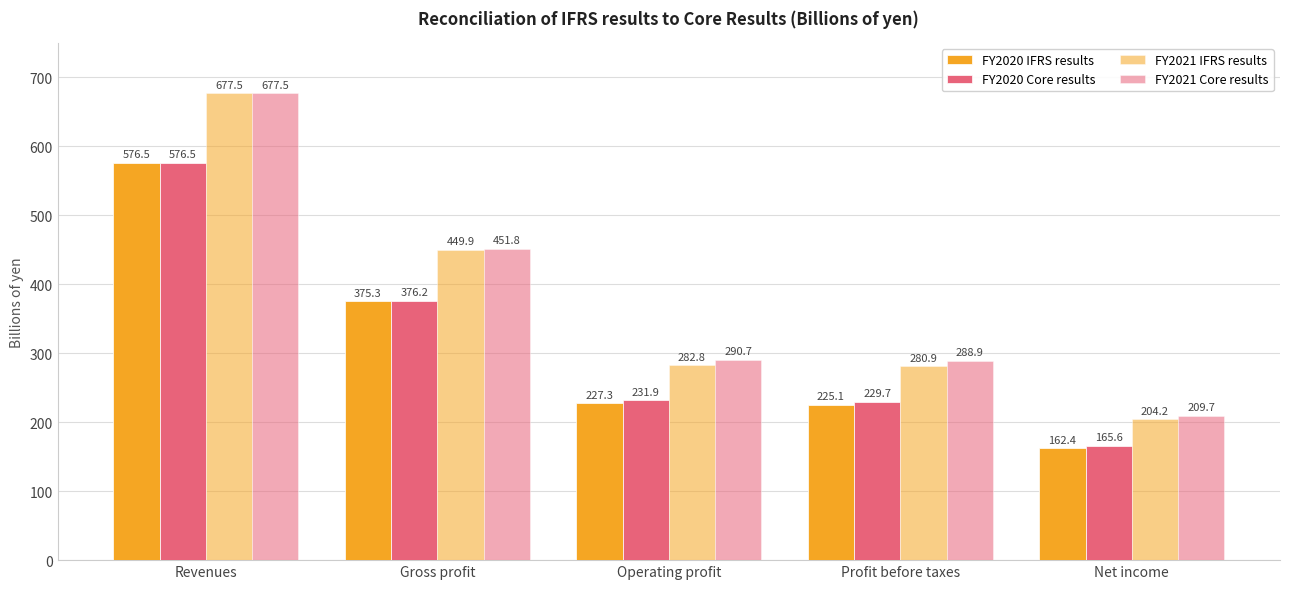

What is the difference between the FY2021 IFRS results values at Net income and Profit before taxes?

76.7